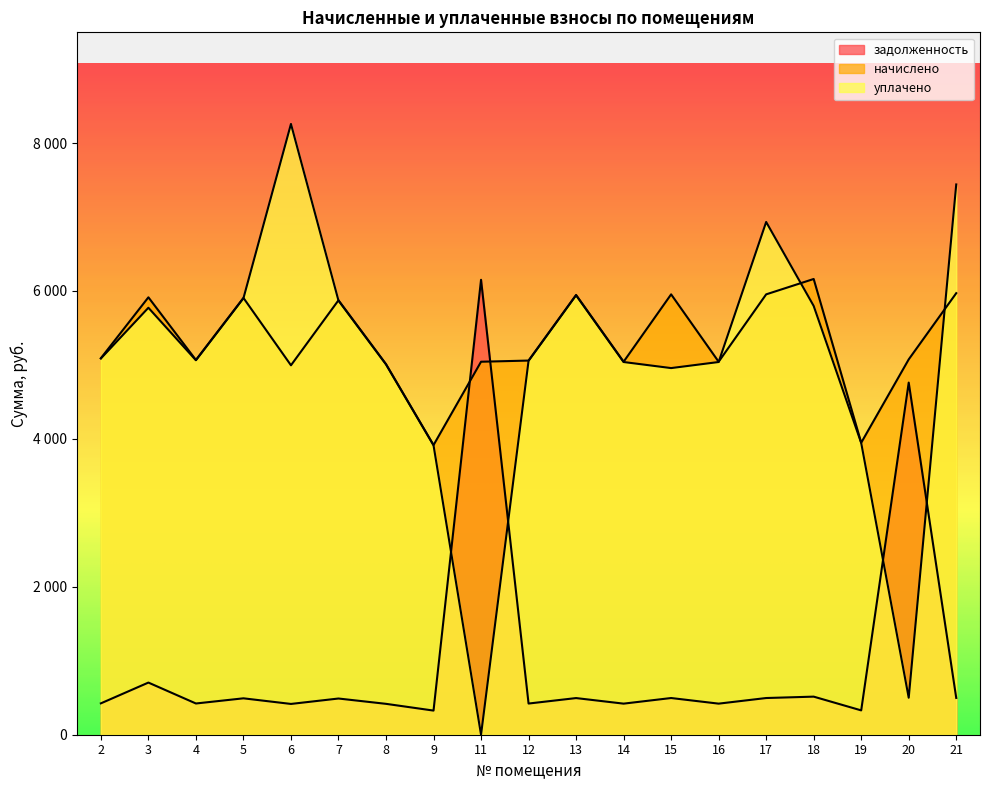

What is the difference between the уплачено values at 20 and 7?

5369.7